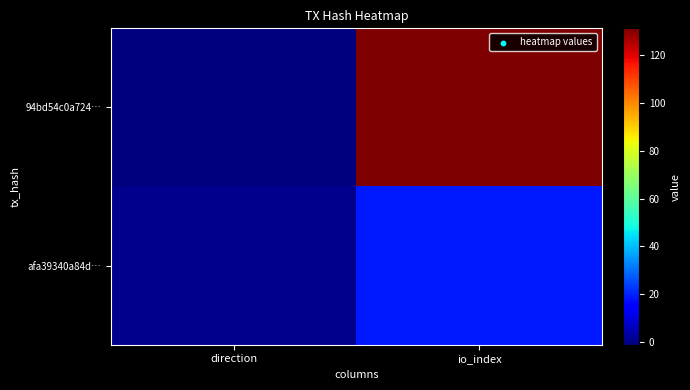

Rank the series by their average value, from lowest to highest.

afa39340a84d…, 94bd54c0a724…